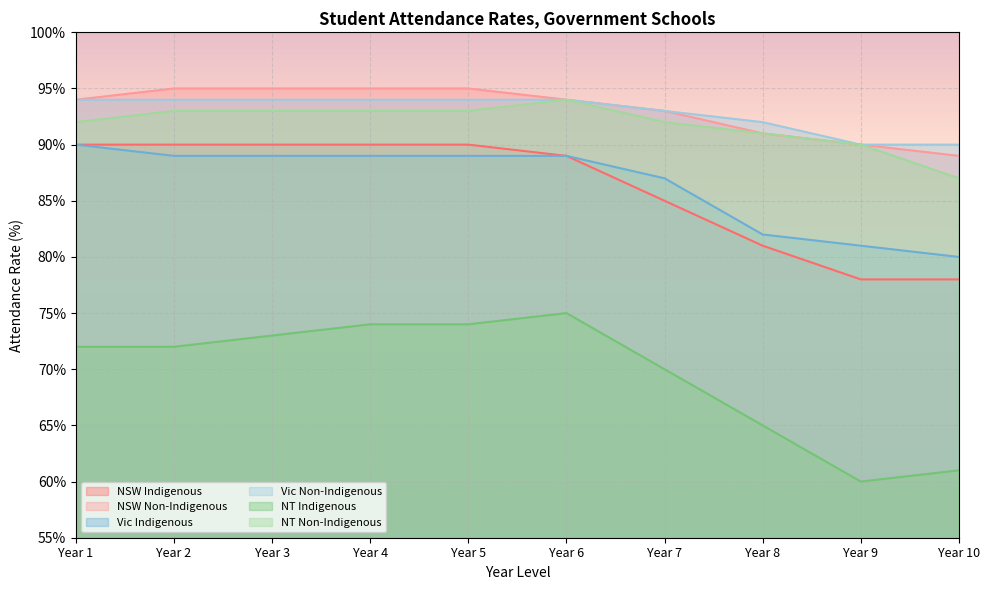

The value of NSW Indigenous at Year 8 is 81. True or false?

True